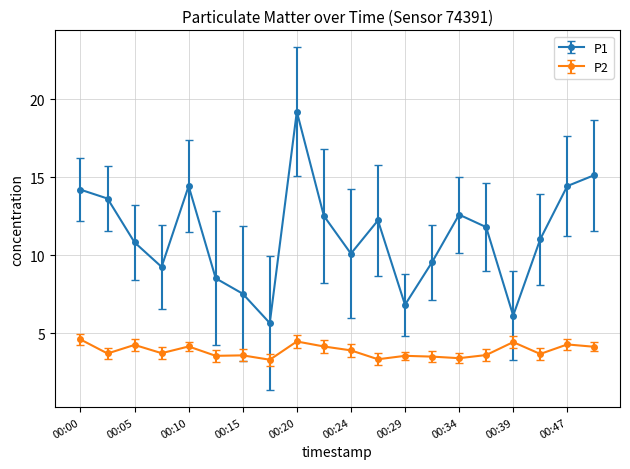

In P1, how many points are lower than both neighbors (excluding endpoints)?

5